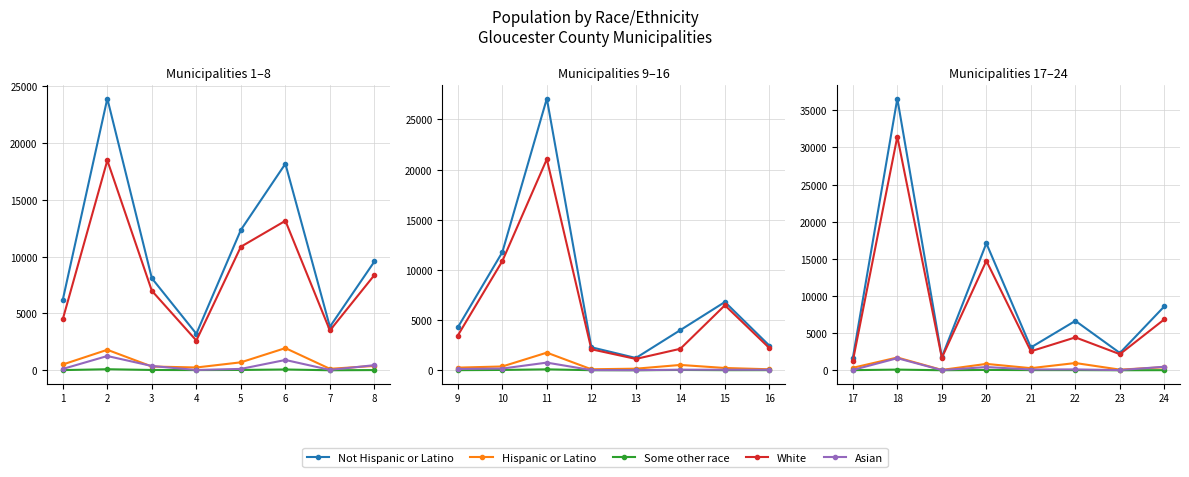

Which series changed the most between 18 and 19?

Not Hispanic or Latino